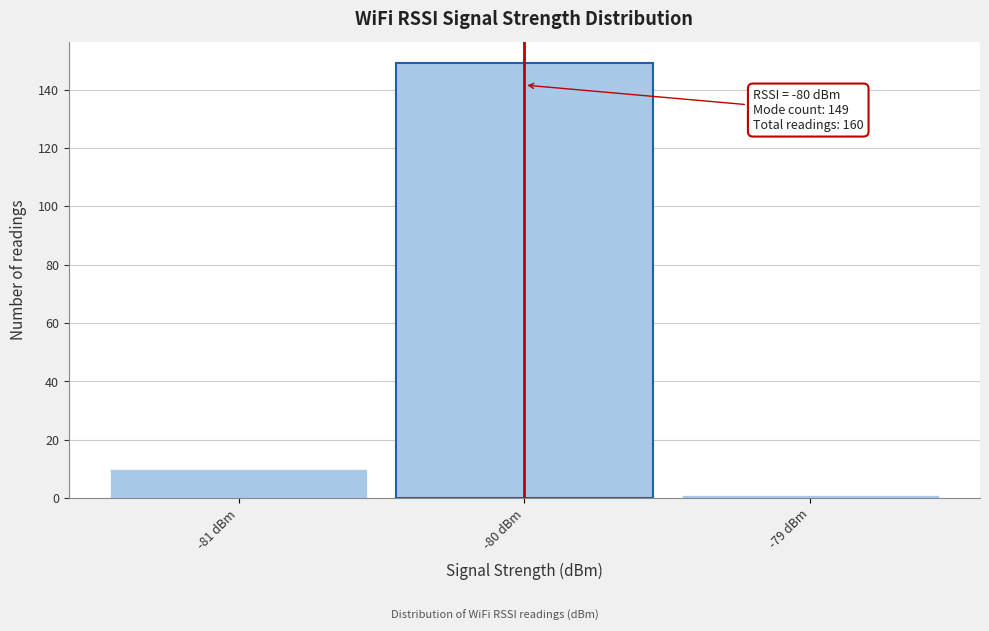

Over which range of the x-axis is the bar tallest?

-80.5 to -79.5